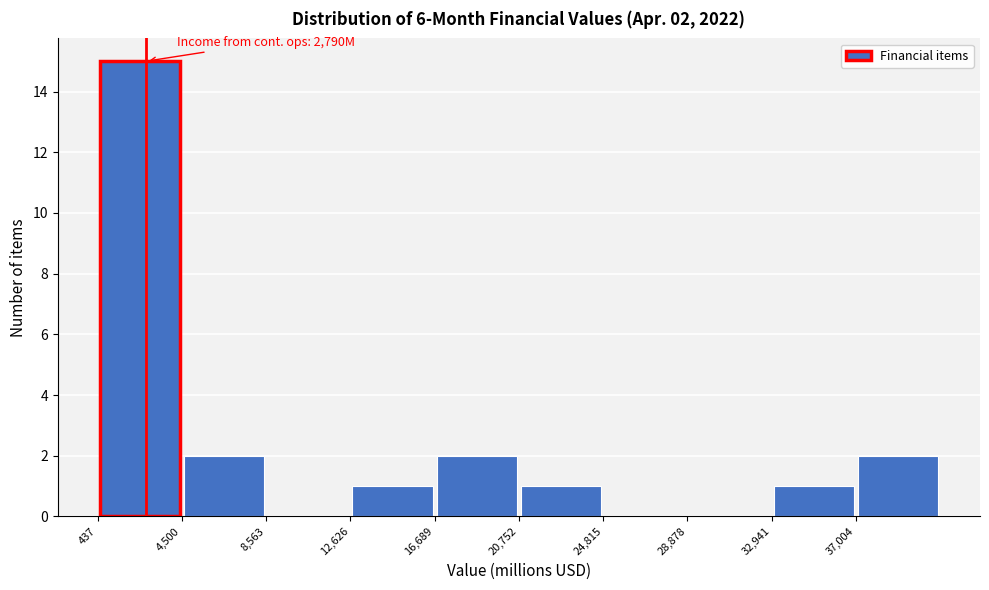

Which range on the x-axis has the tallest bar?

500 to 4500